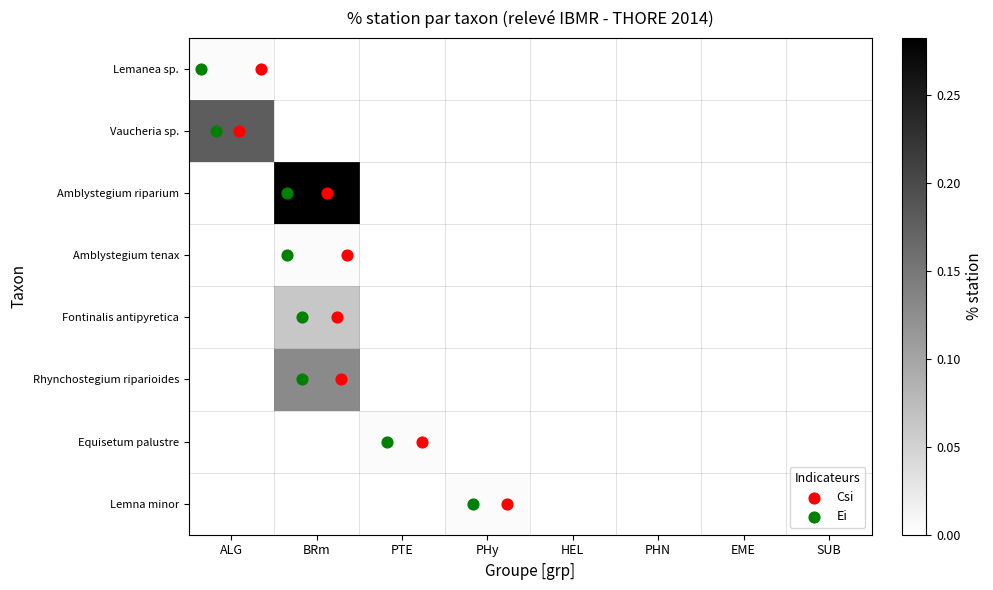

Reading left to right, list all the values displayed in this chart.

Lemanea sp.: ALG=0.0	BRm=0.0	PTE=0.0	PHy=0.0	HEL=0.0	PHN=0.0	EME=0.0	SUB=0.0
Vaucheria sp.: ALG=0.2	BRm=0.0	PTE=0.0	PHy=0.0	HEL=0.0	PHN=0.0	EME=0.0	SUB=0.0
Amblystegium riparium: ALG=0.0	BRm=0.3	PTE=0.0	PHy=0.0	HEL=0.0	PHN=0.0	EME=0.0	SUB=0.0
Amblystegium tenax: ALG=0.0	BRm=0.0	PTE=0.0	PHy=0.0	HEL=0.0	PHN=0.0	EME=0.0	SUB=0.0
Fontinalis antipyretica: ALG=0.0	BRm=0.1	PTE=0.0	PHy=0.0	HEL=0.0	PHN=0.0	EME=0.0	SUB=0.0
Rhynchostegium riparioides: ALG=0.0	BRm=0.1	PTE=0.0	PHy=0.0	HEL=0.0	PHN=0.0	EME=0.0	SUB=0.0
Equisetum palustre: ALG=0.0	BRm=0.0	PTE=0.0	PHy=0.0	HEL=0.0	PHN=0.0	EME=0.0	SUB=0.0
Lemna minor: ALG=0.0	BRm=0.0	PTE=0.0	PHy=0.0	HEL=0.0	PHN=0.0	EME=0.0	SUB=0.0